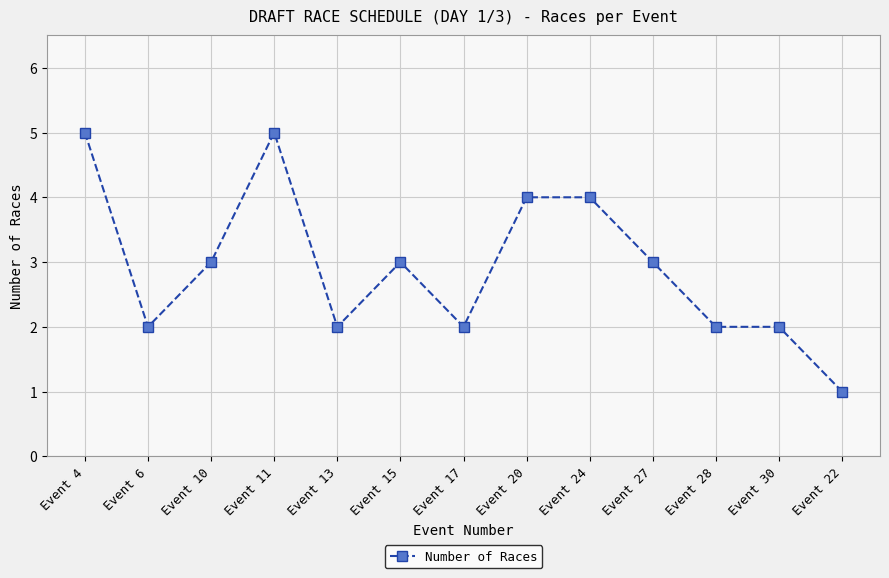

How many lines are shown in the chart?

1